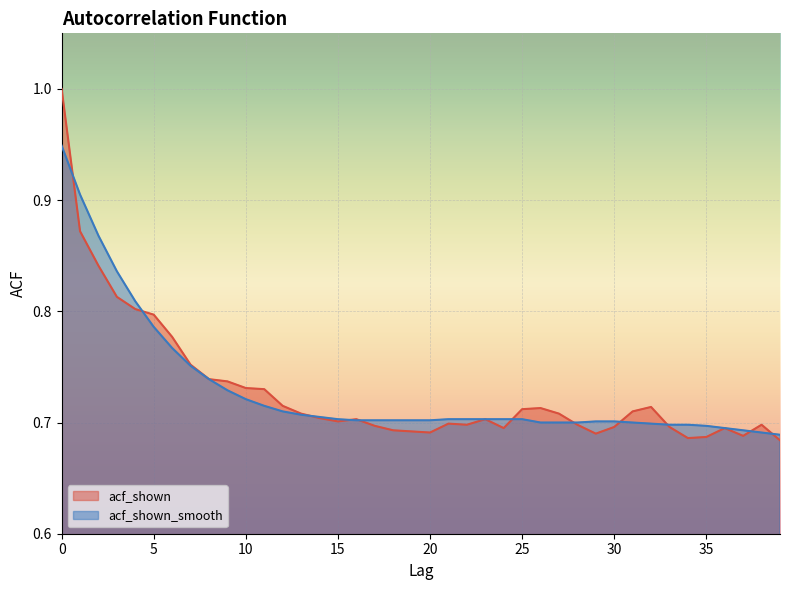

Count the acf_shown values in the range 0 to 1.

40